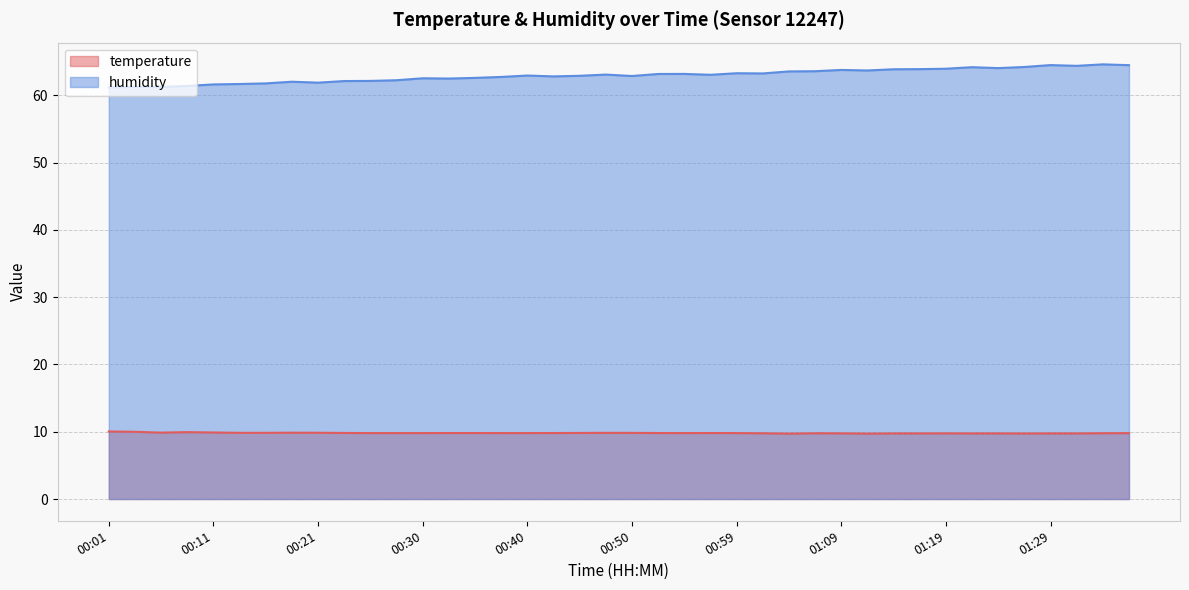

How many data points in humidity are above 63?

20